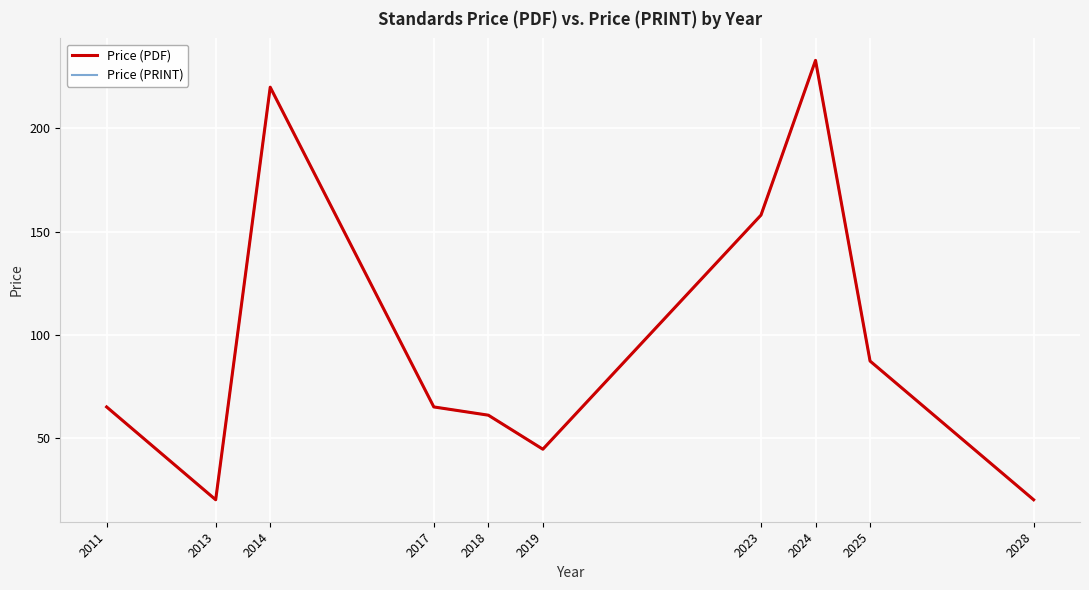

Is this an area chart (filled region under the line)?

No